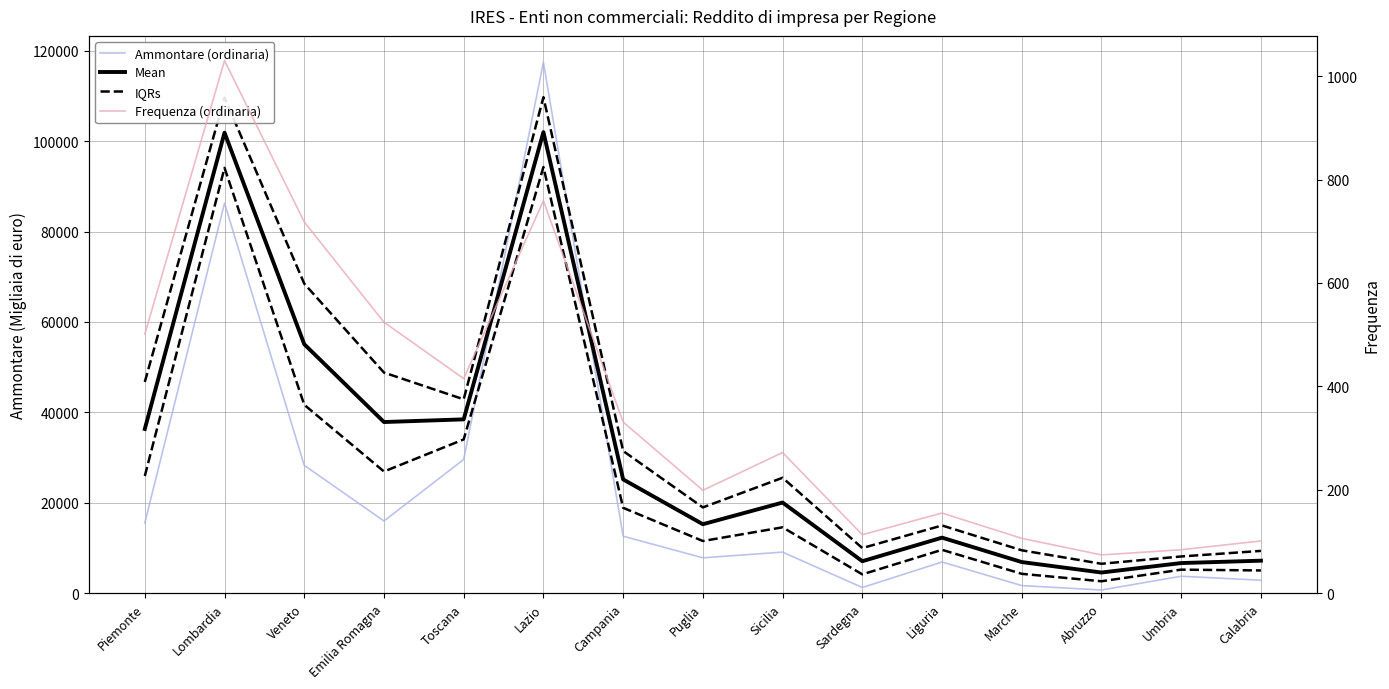

What is the average value of the Frequenza (ordinaria) series?

358.8